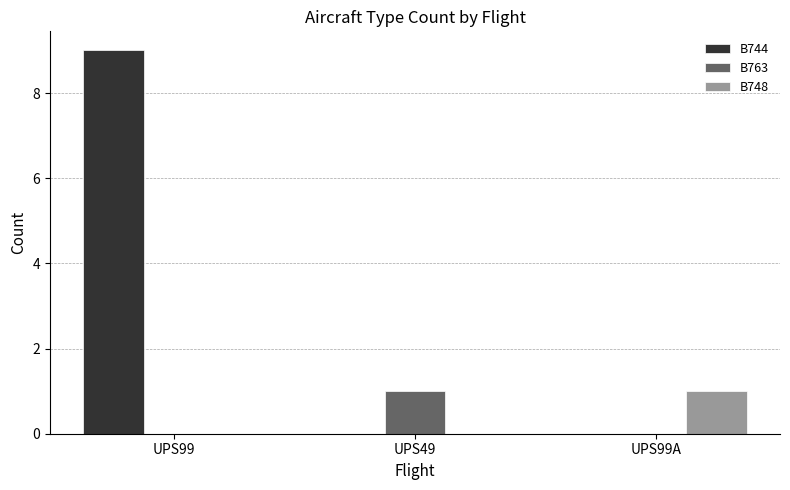

What is the greatest value displayed?

9